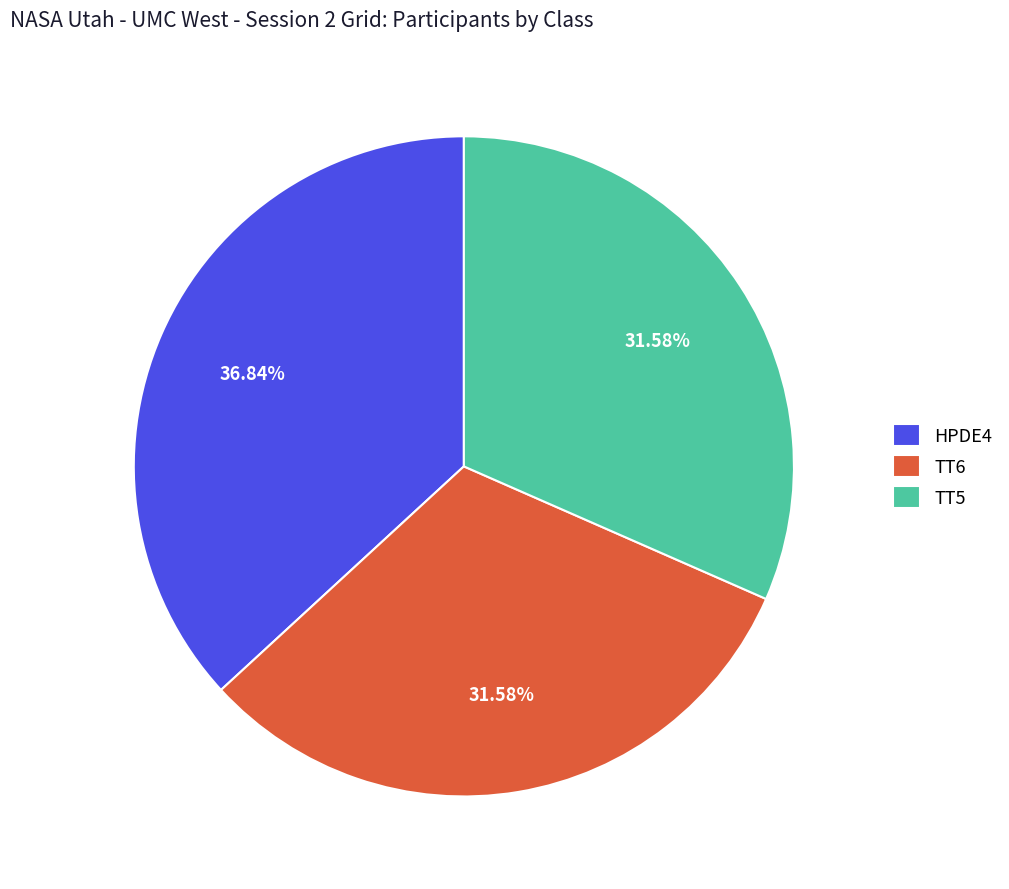

What portion of the pie excludes HPDE4?

63.2%